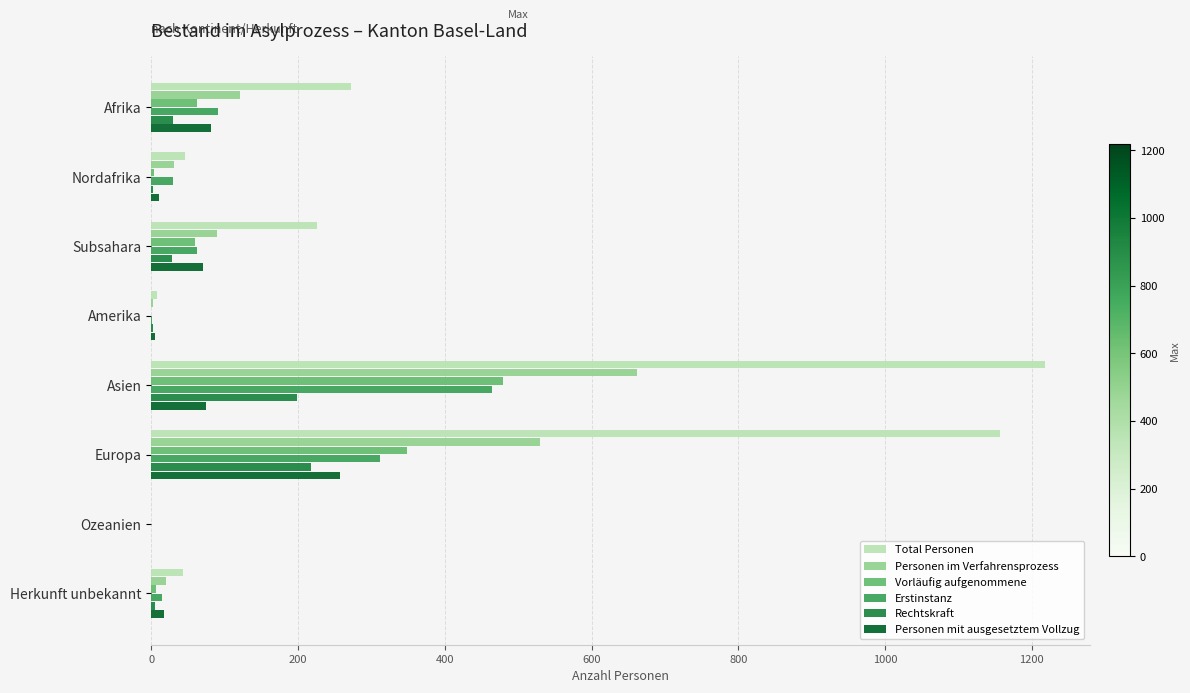

Which series changed the most between Subsahara and Europa?

Total Personen